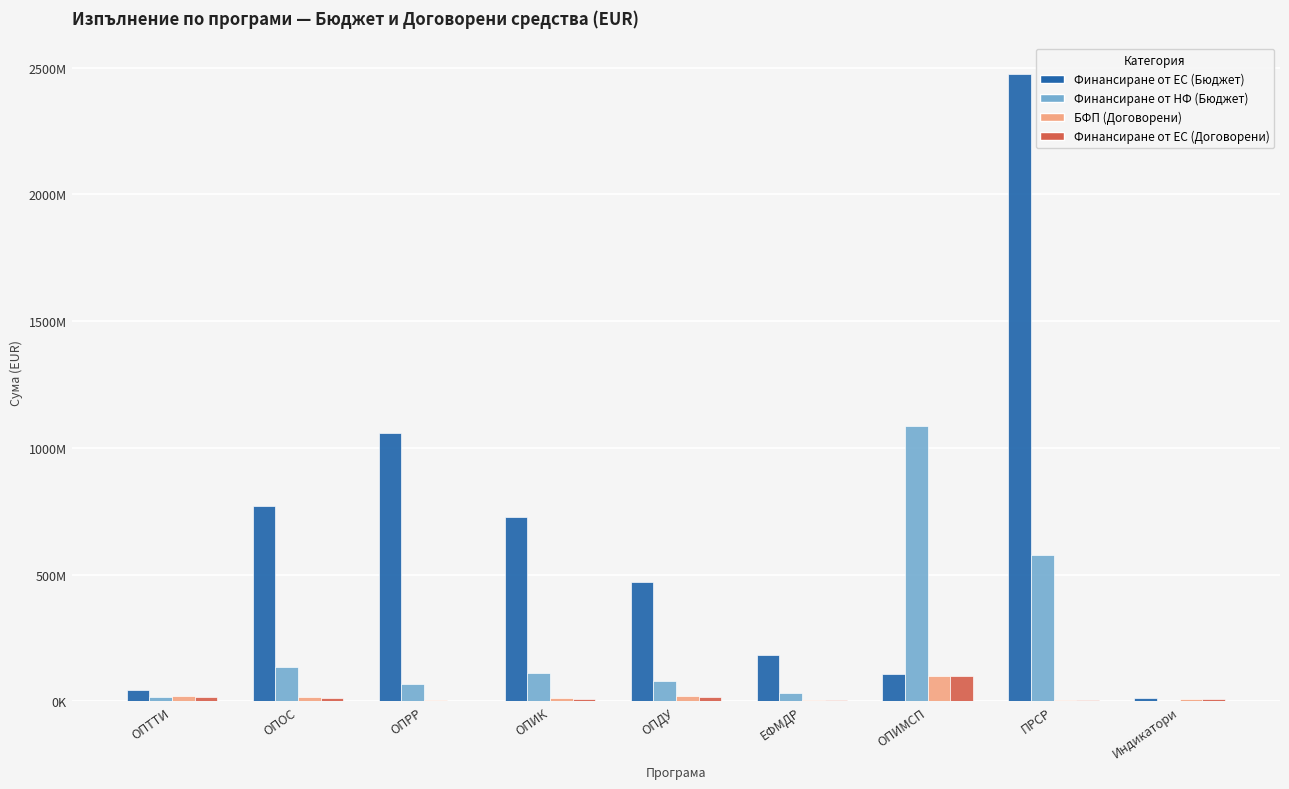

Reading left to right, what are all the values shown in this chart?

Финансиране от ЕС (Бюджет): 43495159.6	769445269.2	1058385187.9	727274940.4	472433702.3	183837674.4	107737831.0	2473981337.8	12869727.9
Финансиране от НФ (Бюджет): 18430992.5	135836462.6	70047521.5	112881462.2	80017180.4	31507036.3	1085075452.4	577974241.7	2566685.2
БФП (Договорени): 20515359.4	17081714.1	4934148.4	11850395.8	22819389.7	6705928.6	102000000.0	6971421.9	10433336.3
Финансиране от ЕС (Договорени): 15854164.4	14566023.1	3269067.8	9852219.9	19376701.5	5333497.8	102000000.0	5546244.9	9599801.6